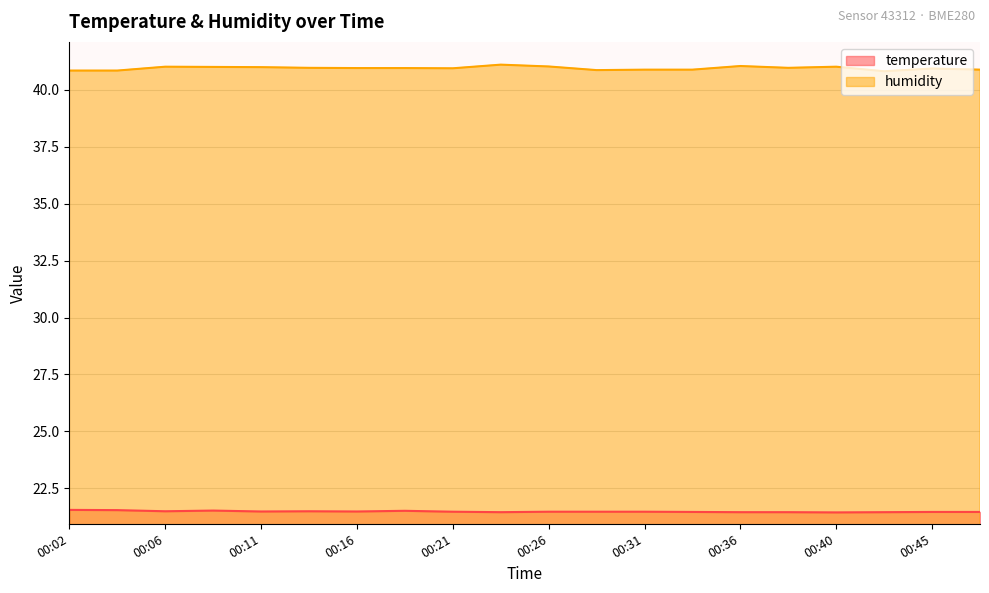

What is the difference between the highest and lowest values at 00:18?

19.4